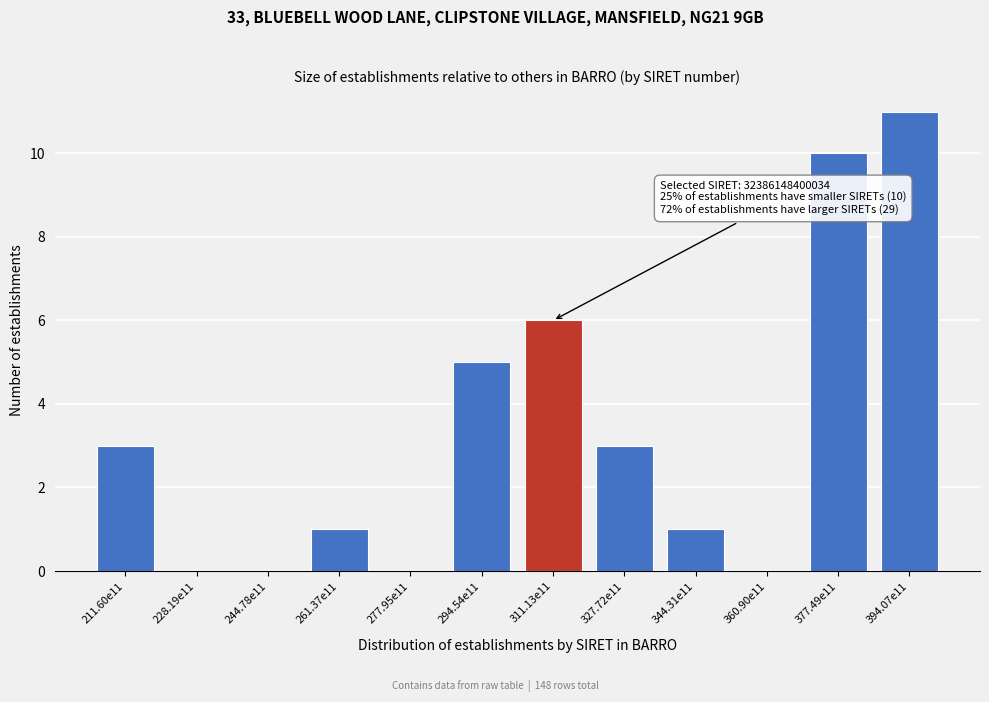

Reading left to right, what are all the values shown in this chart?

211.60e11=3	228.19e11=0	244.78e11=0	261.37e11=1	277.95e11=0	294.54e11=5	311.13e11=6	327.72e11=3	344.31e11=1	360.90e11=0	377.49e11=10	394.07e11=11